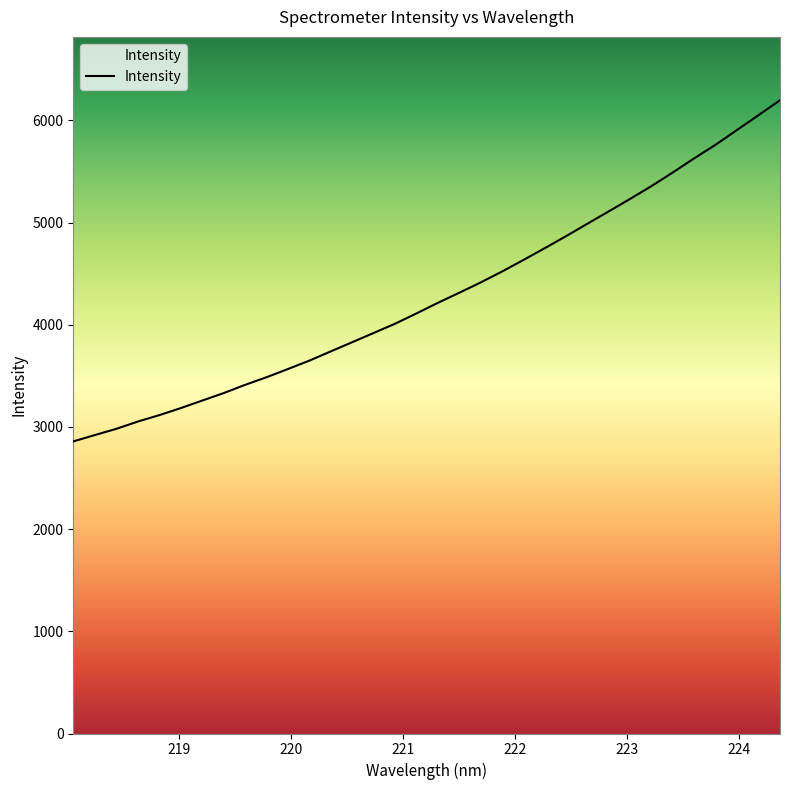

What is the maximum value shown in the chart?

6198.2